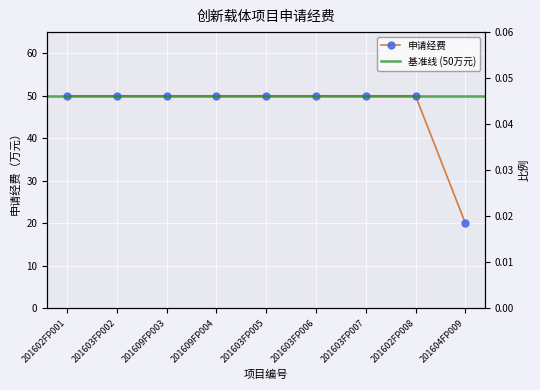

The chart shows a value of 0.1 at 201602FP008. True or false?

False